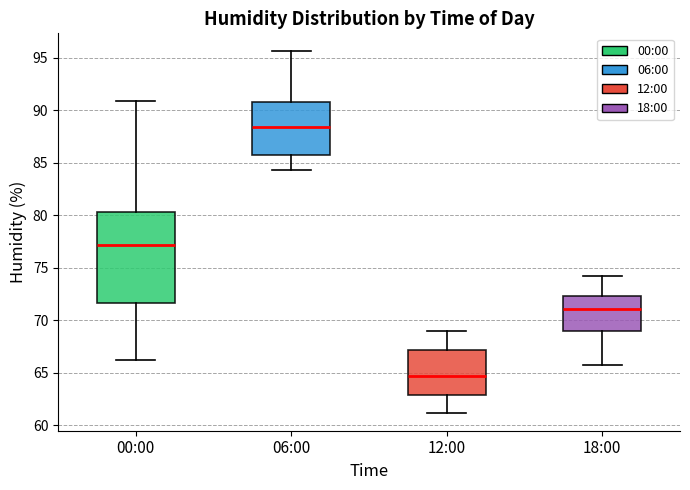

Where does the lower whisker of the box for 00:00 end on the y-axis? The values are not printed on the chart, so give them approximately, as read against the axis.

66.0